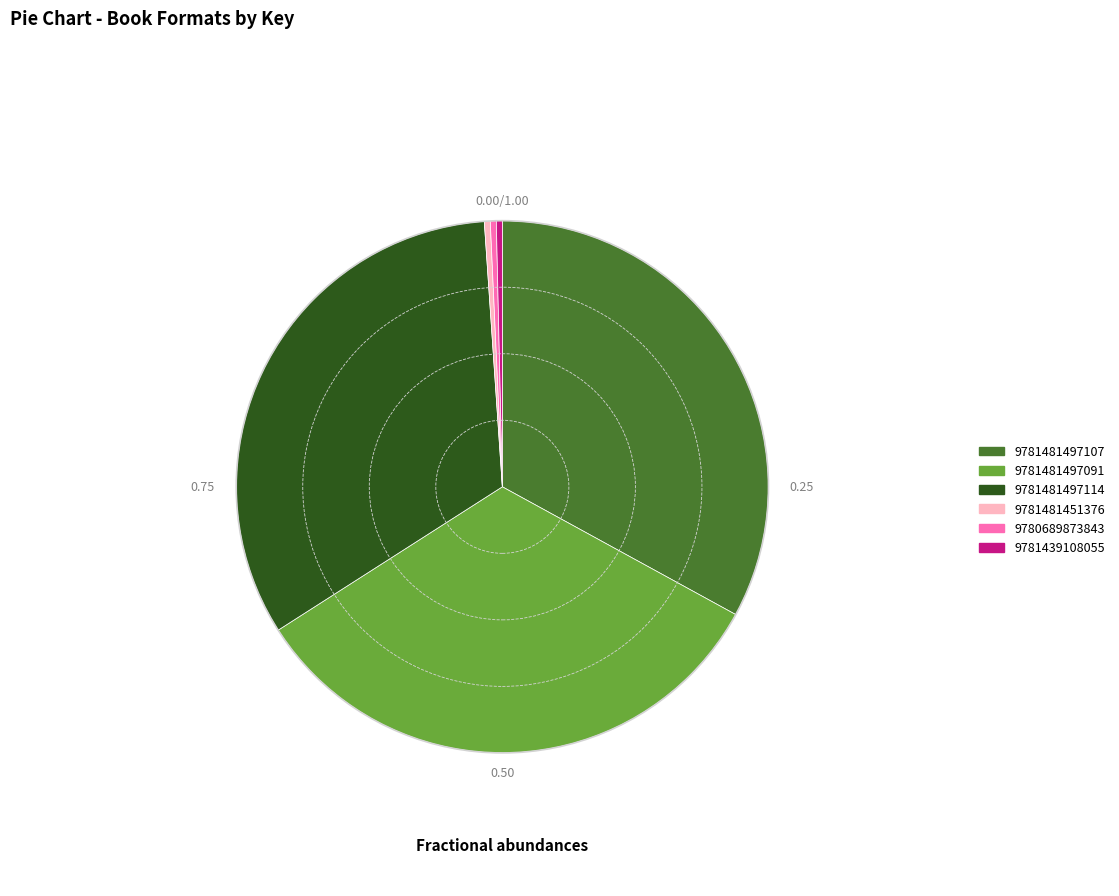

How many slices are in this pie chart?

6